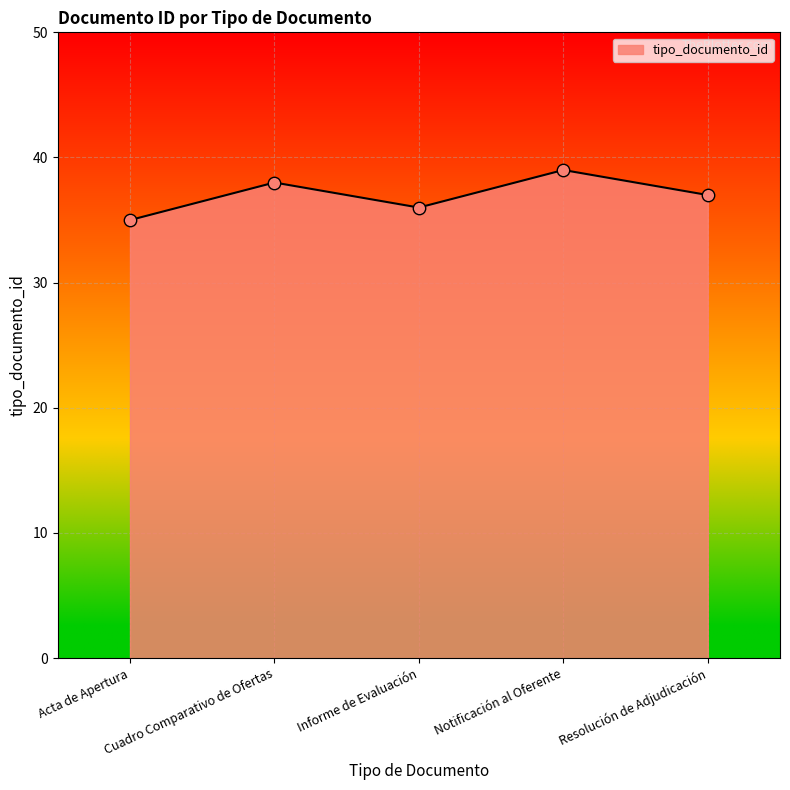

Which has a higher value, Informe de Evaluación or Cuadro Comparativo de Ofertas?

Cuadro Comparativo de Ofertas